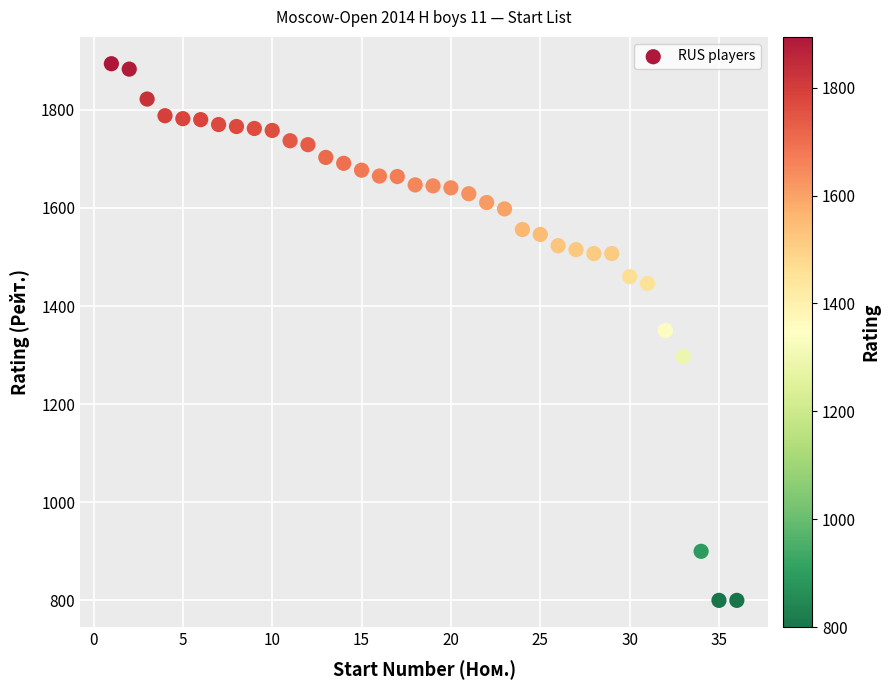

What is the range of Y values (max minus min)?

1094